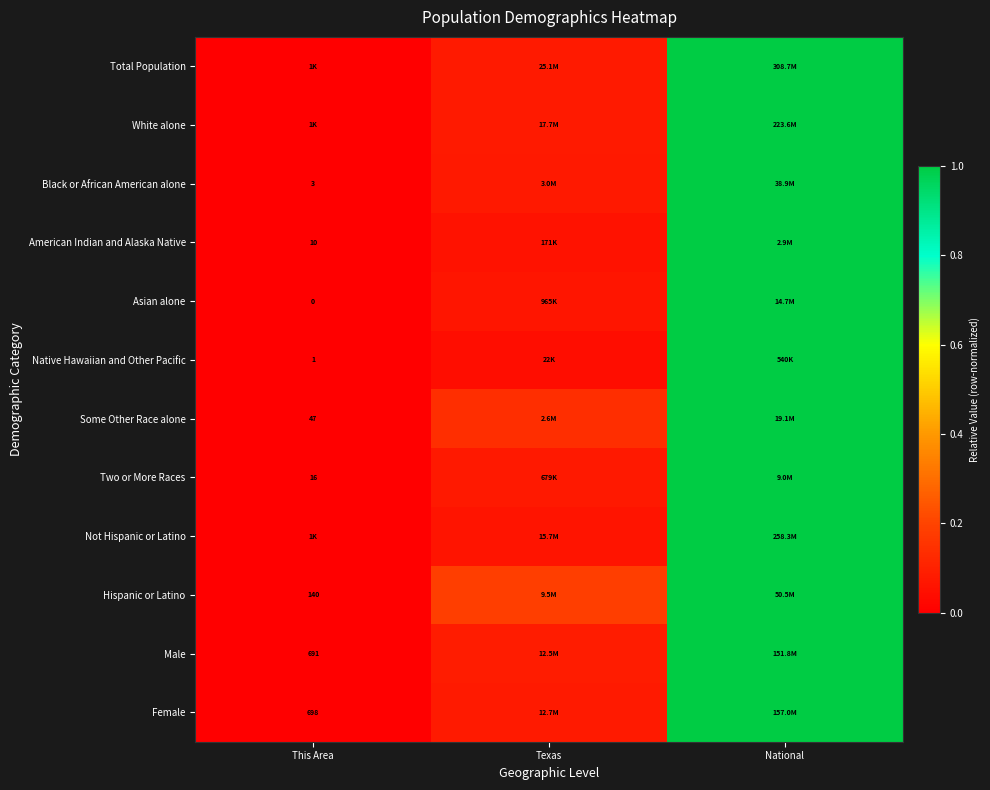

What is the sum of the Total Population values at National and This Area?

1.0